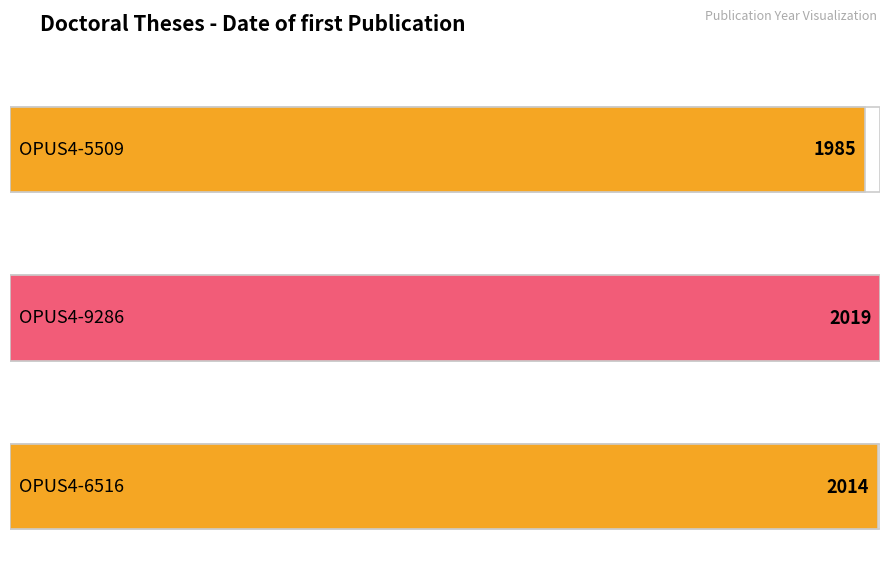

Which has a higher value, OPUS4-9286 or OPUS4-6516?

OPUS4-9286